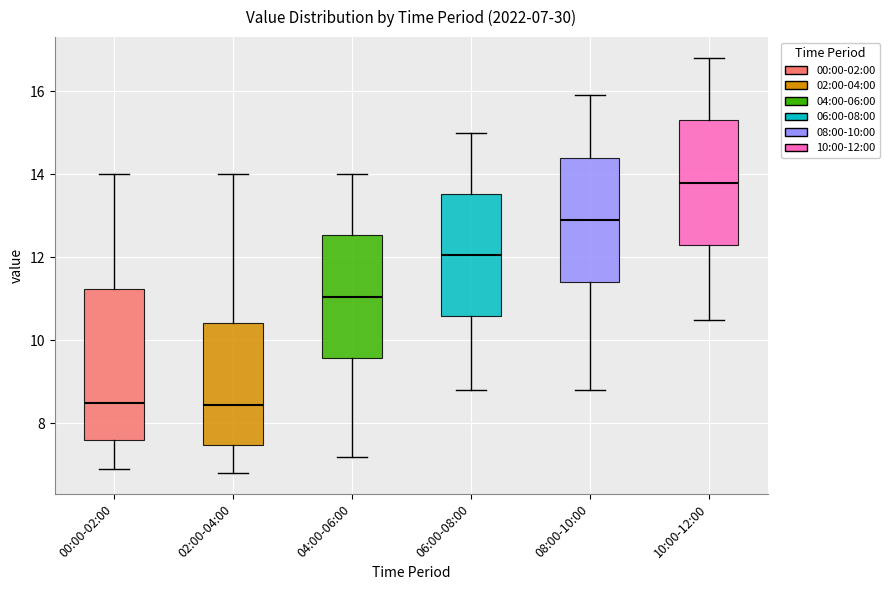

Which box's median line is the highest?

10:00-12:00